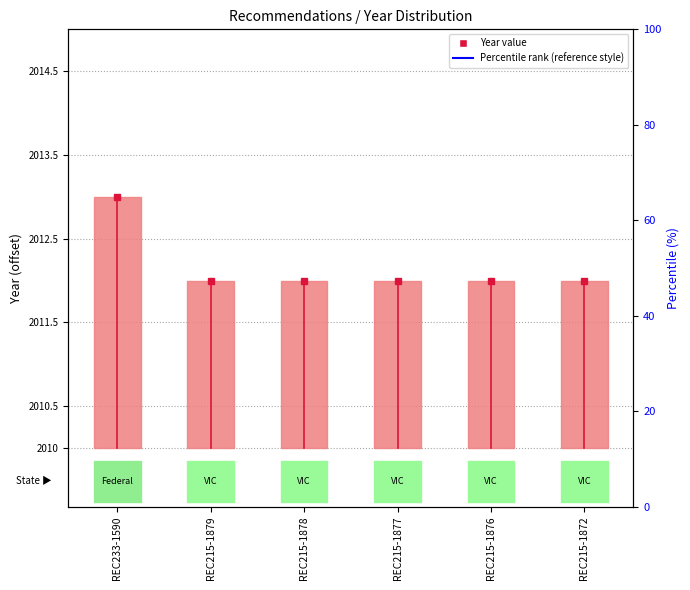

At which category does the chart reach its minimum across all series?

REC215-1879